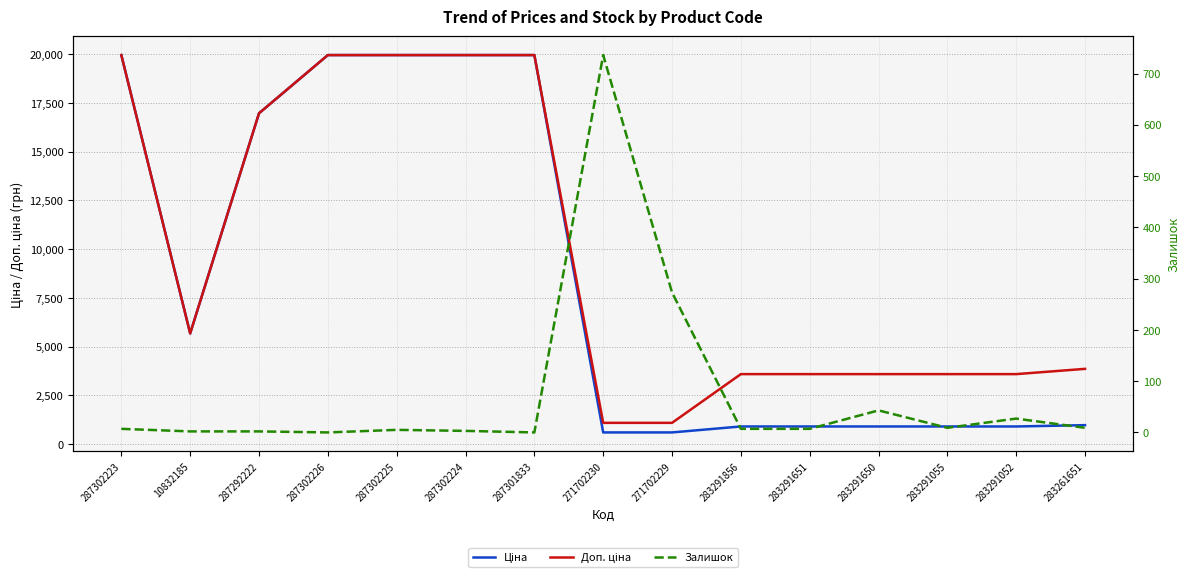

The Залишок series shows 43.0 at 283291650. True or false?

True